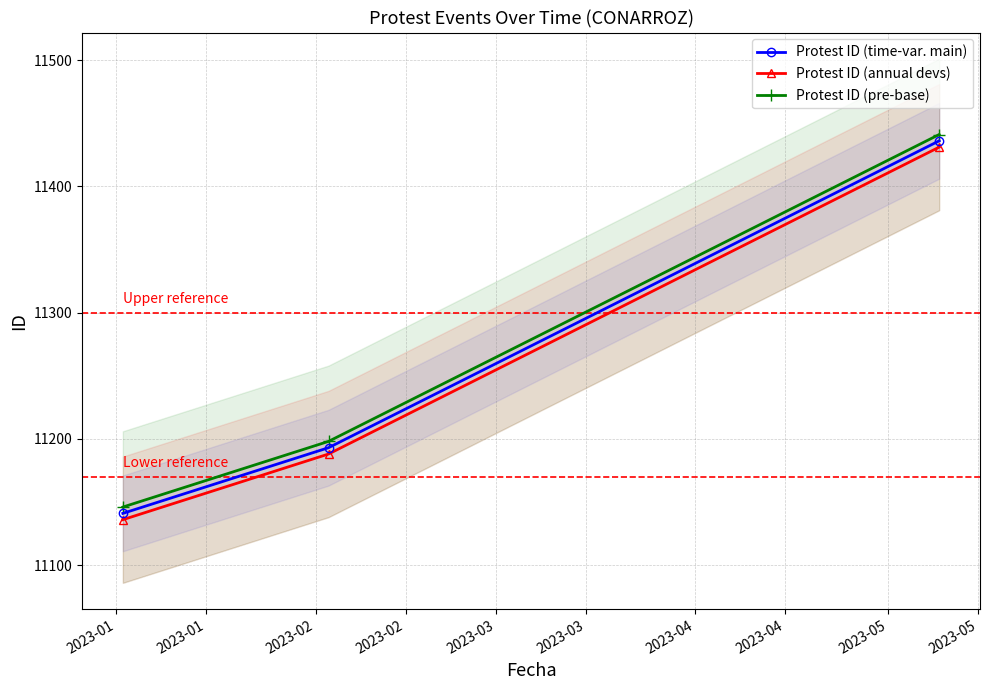

What is the maximum value for Protest ID (time-var. main)?

11436